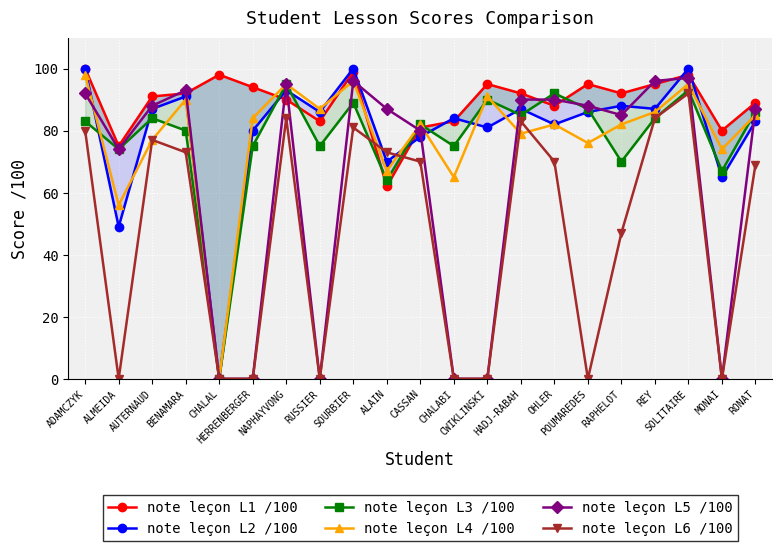

At which label is note leçon L4 /100 closest to 49?

ALMEIDA